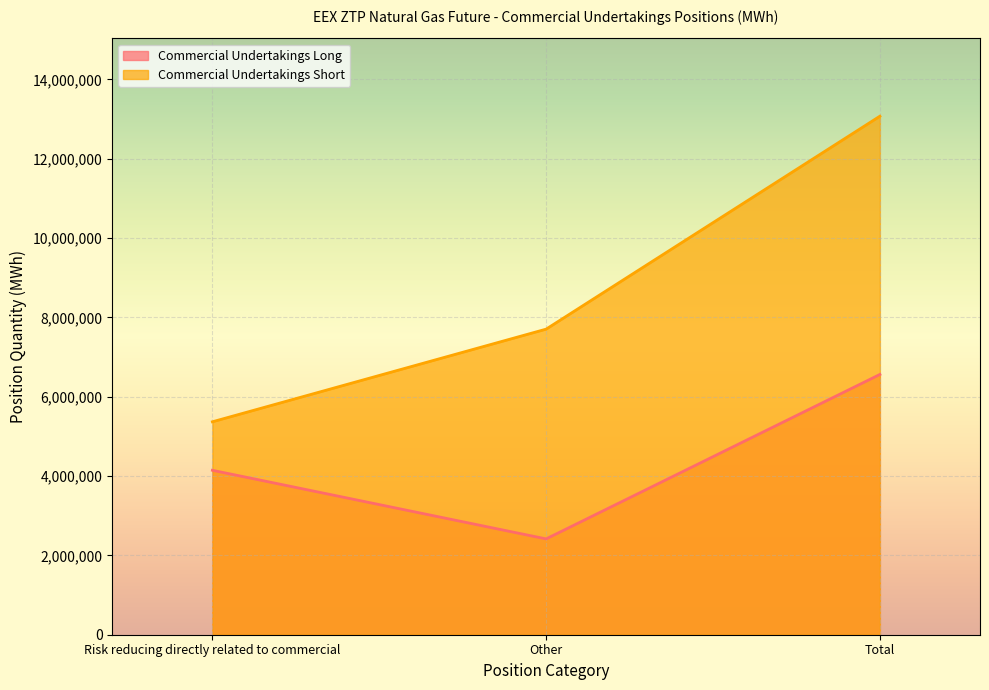

Does the chart display data point markers on the line(s)?

No